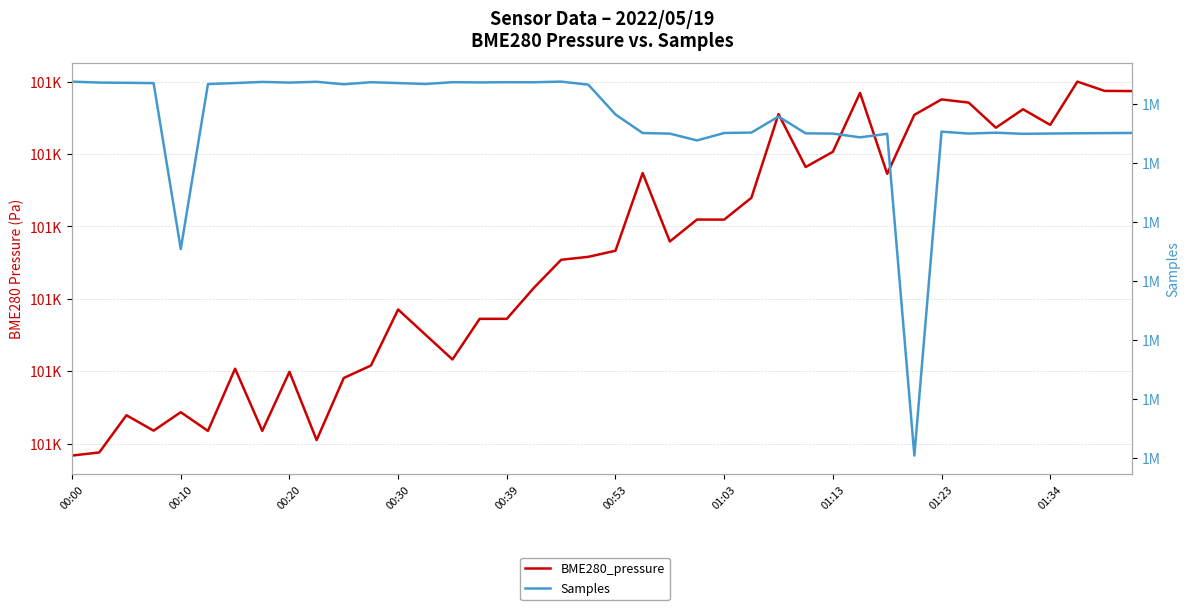

At which category is the sum across all series the highest?

18